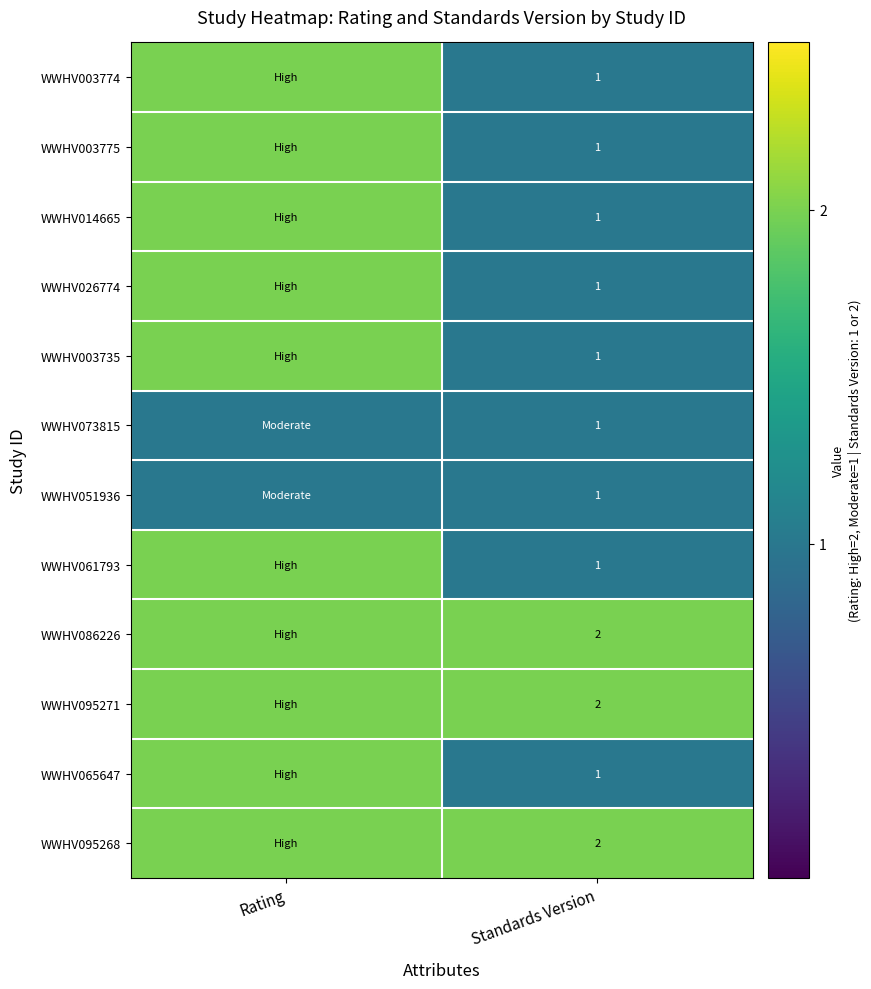

What is the total value across all series at Standards Version?

15